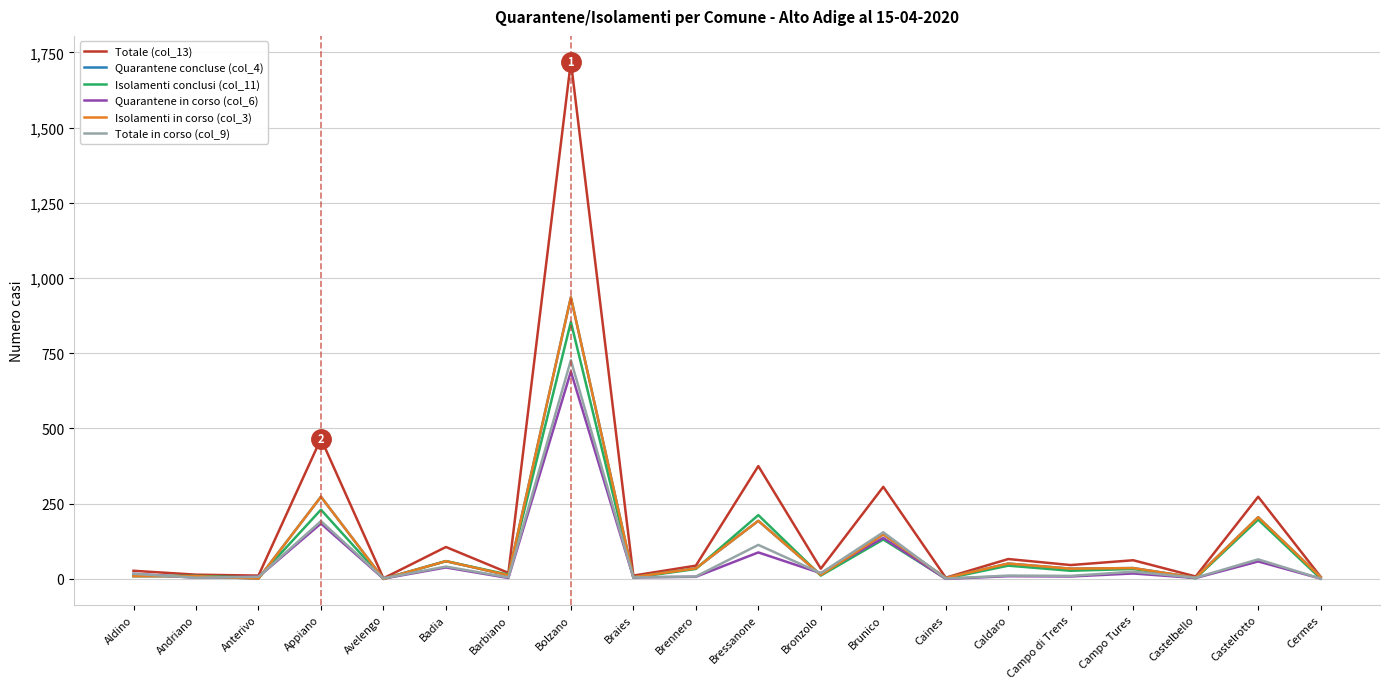

Which series has the largest range (max minus min)?

Totale (col_13)